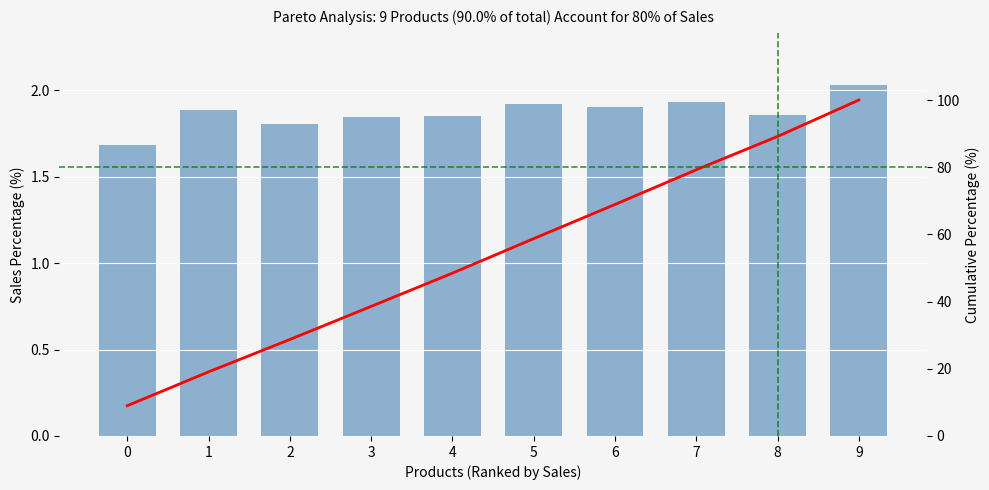

Which series has the largest total across all categories?

Cumulative %